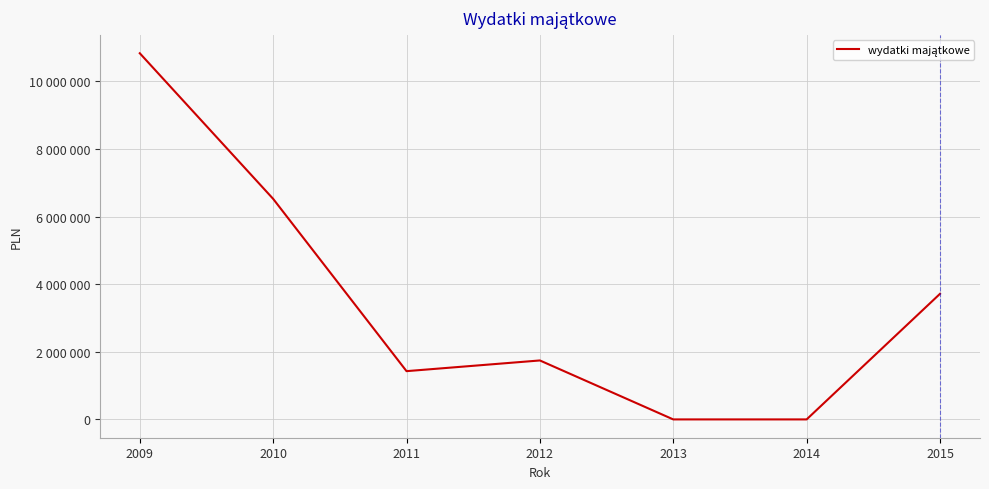

What is the change in value from 2012 to 2014?

-1744242